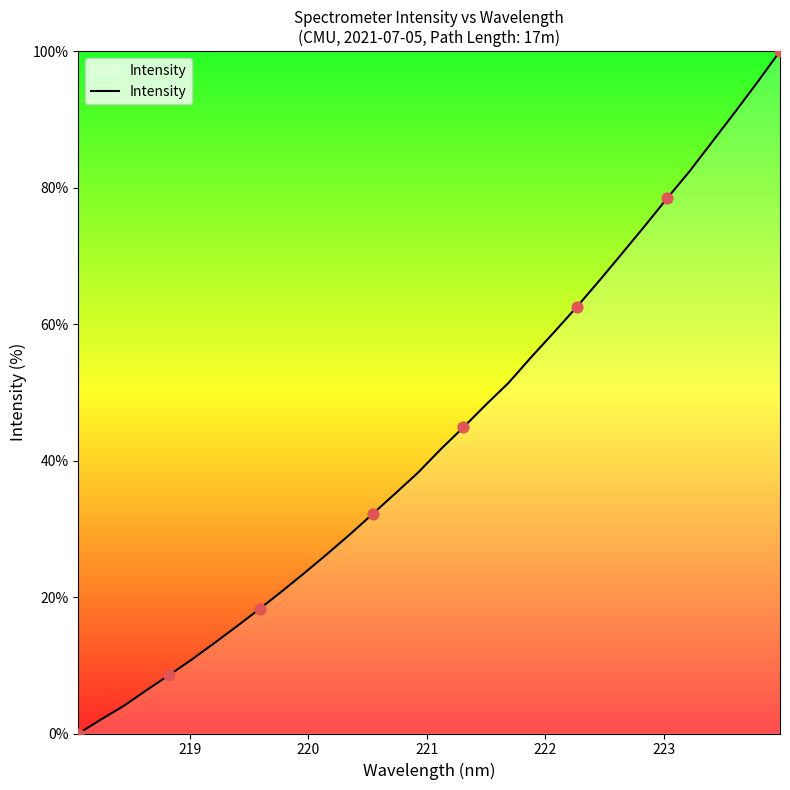

What is the maximum value shown in the chart?

100.0